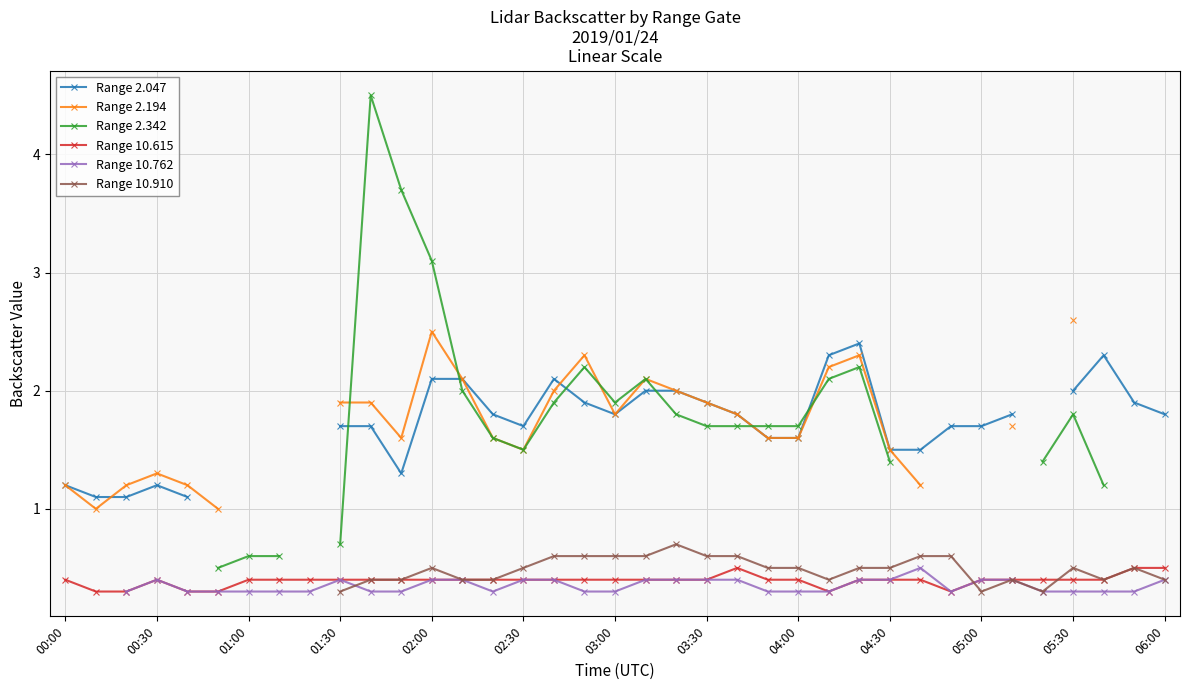

Between 26 and 35, which is larger?

26